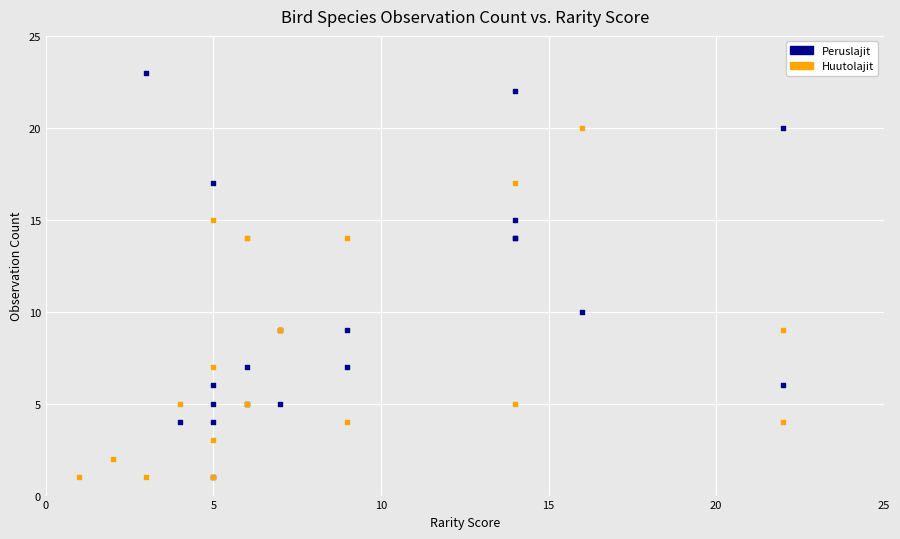

Which series has the widest spread of Y values?

Peruslajit